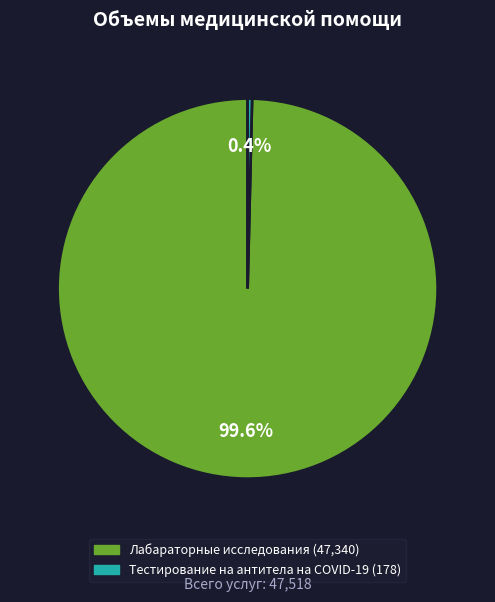

The Тестирование на антитела на COVID-19 slice represents 0% of the pie. True or false?

True